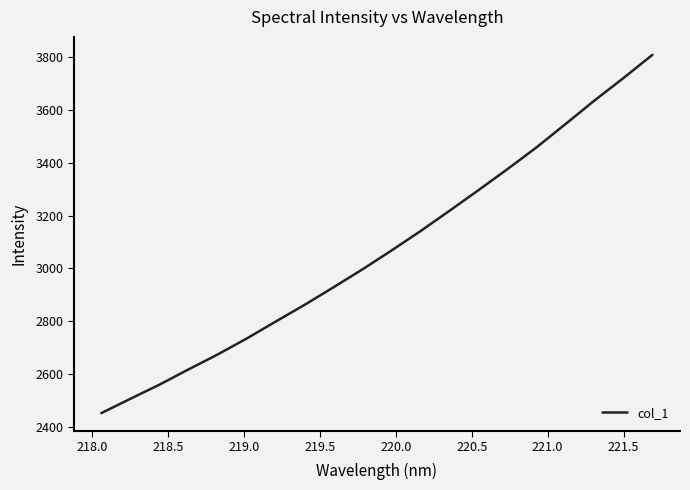

What is the difference between the maximum and minimum values?

1354.1